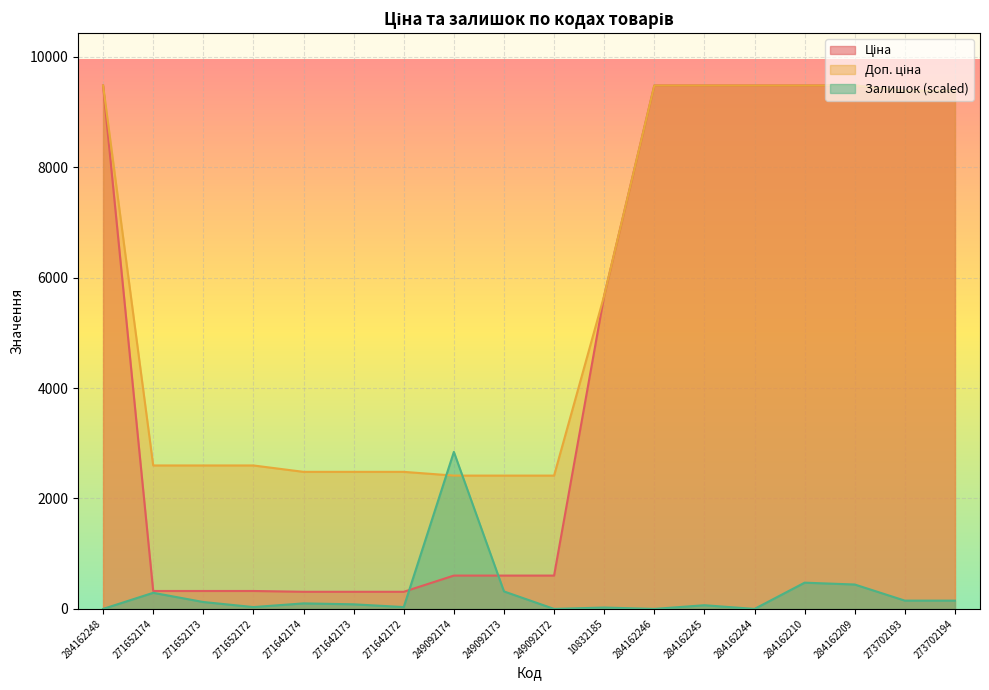

Where is Ціна nearest to the value 4895?

10832185